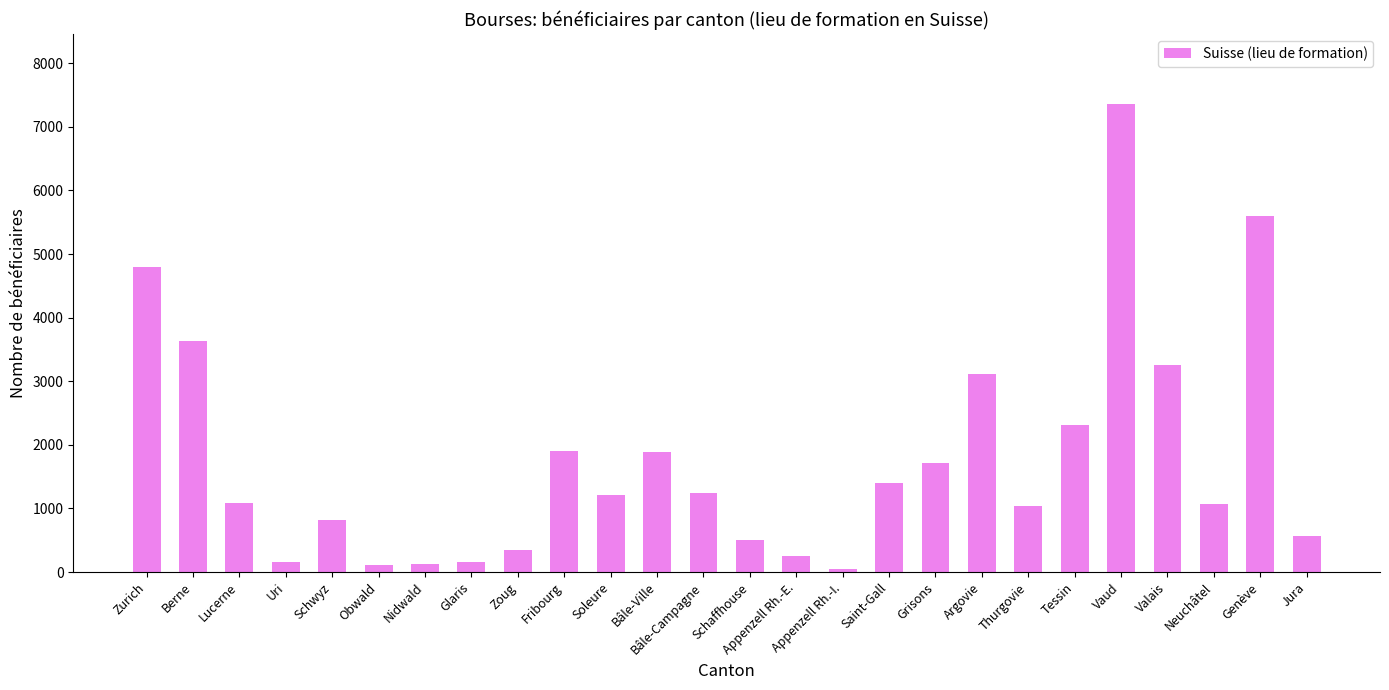

What is the value of the 25th bar from the left?

5601